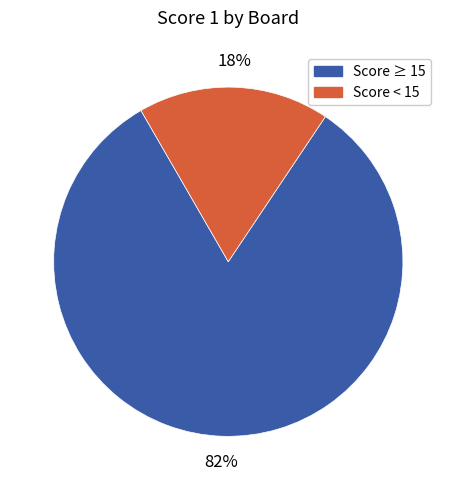

How many segments does this pie chart have?

2